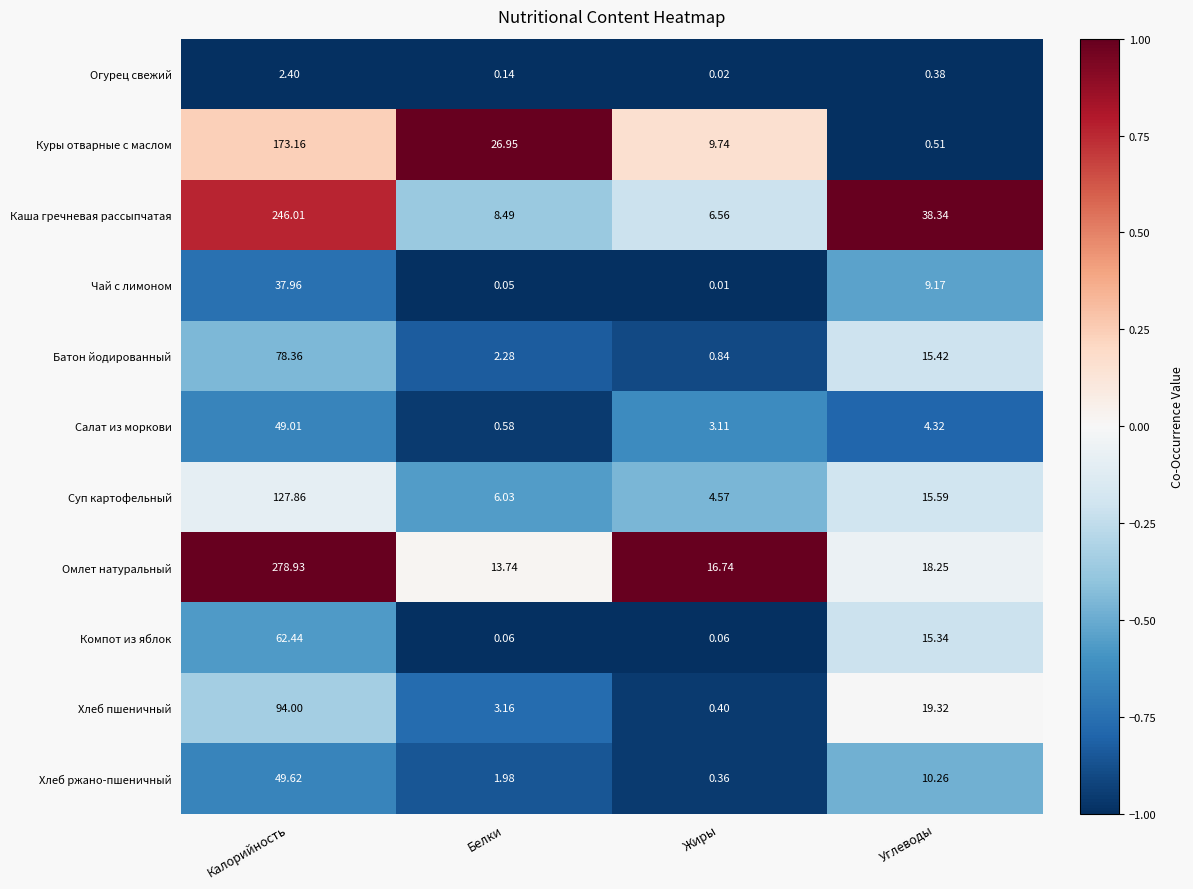

List the series in order of their peak value, highest first.

Омлет натуральный, Каша гречневая рассыпчатая, Куры отварные с маслом, Суп картофельный, Хлеб пшеничный, Батон йодированный, Компот из яблок, Хлеб ржано-пшеничный, Салат из моркови, Чай с лимоном, Огурец свежий